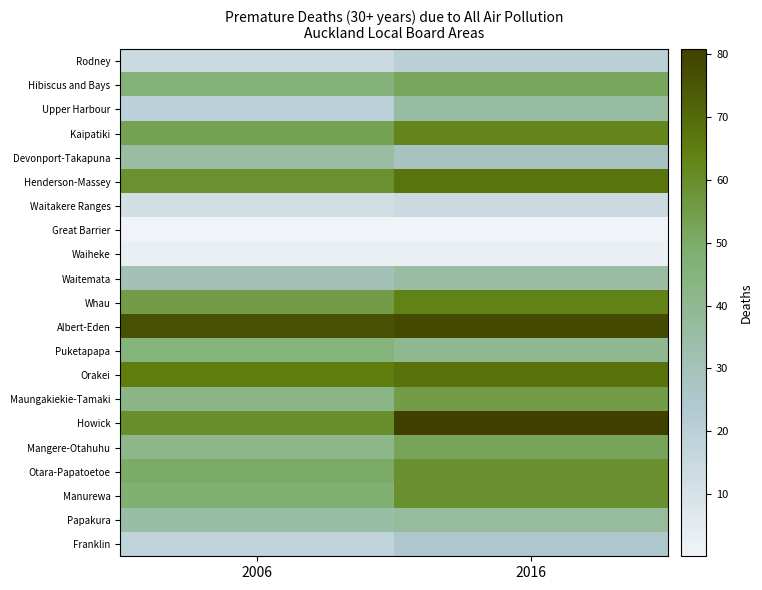

What is the total value across all series at 2006?

809.7